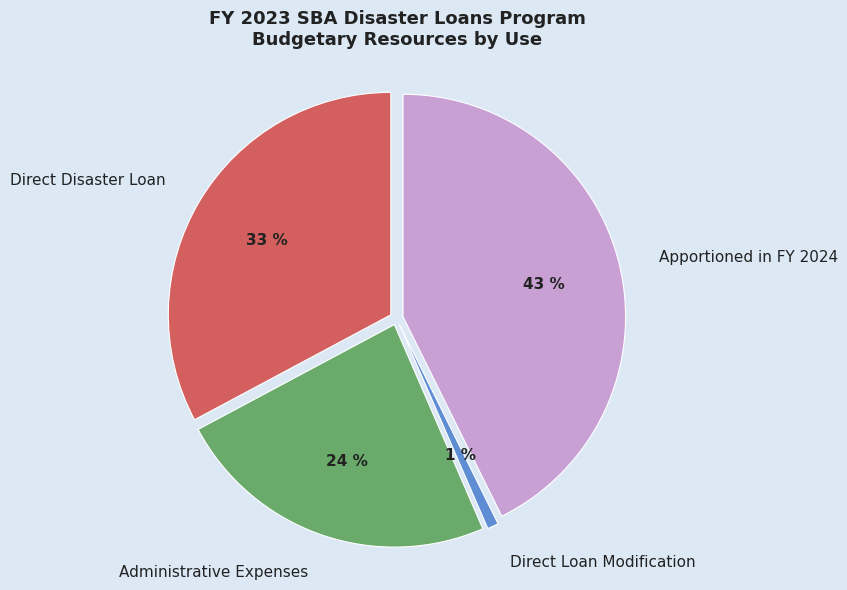

Combined, do Direct Disaster Loan and Direct Loan Modification account for over 50%?

No